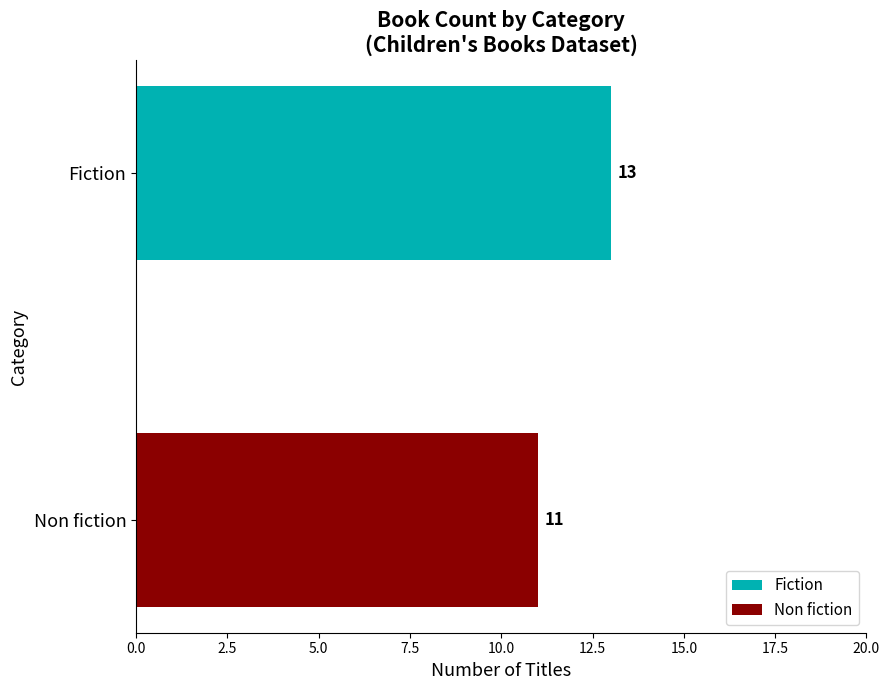

What is the greatest value displayed?

13